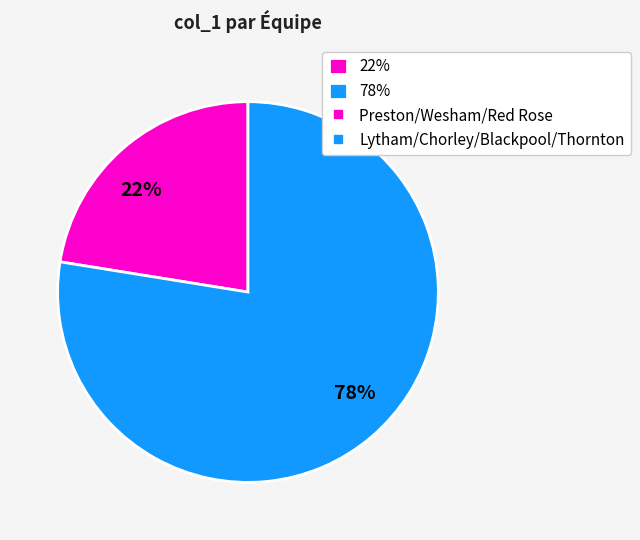

What is the smallest slice in the pie chart?

22%